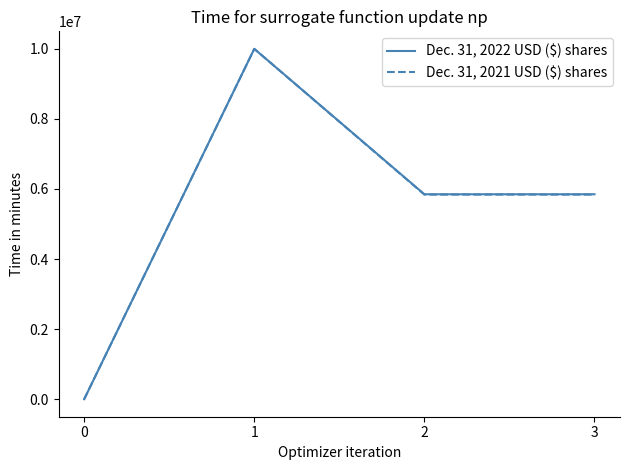

Reading left to right, extract all data points from this chart.

Dec. 31, 2022 USD ($) shares: 0=162	1=10000000	2=5849678	3=5849678
Dec. 31, 2021 USD ($) shares: 0=173	1=10000000	2=5840357	3=5840357